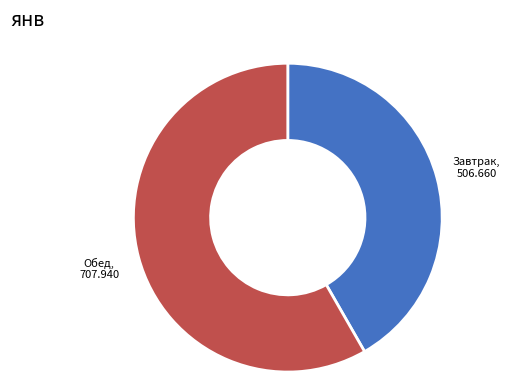

Is there any slice that represents more than half of the pie?

Yes